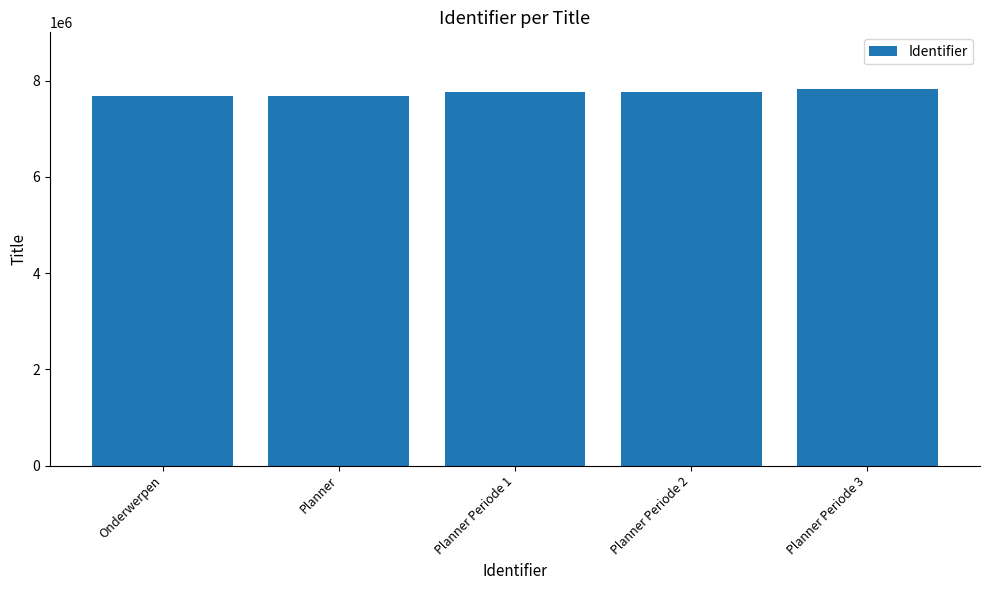

How many data points does each series have?

5